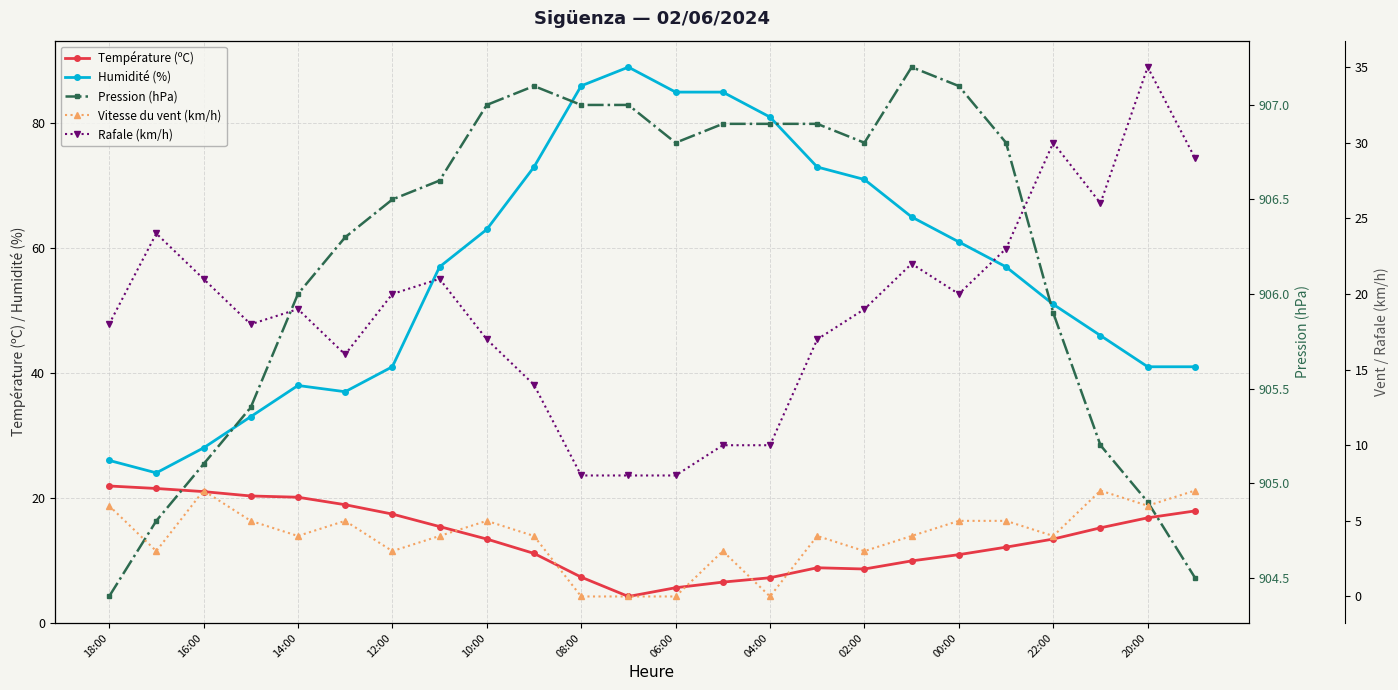

True or false: Humidité (%) has more than 1 points higher than both neighbors.

True